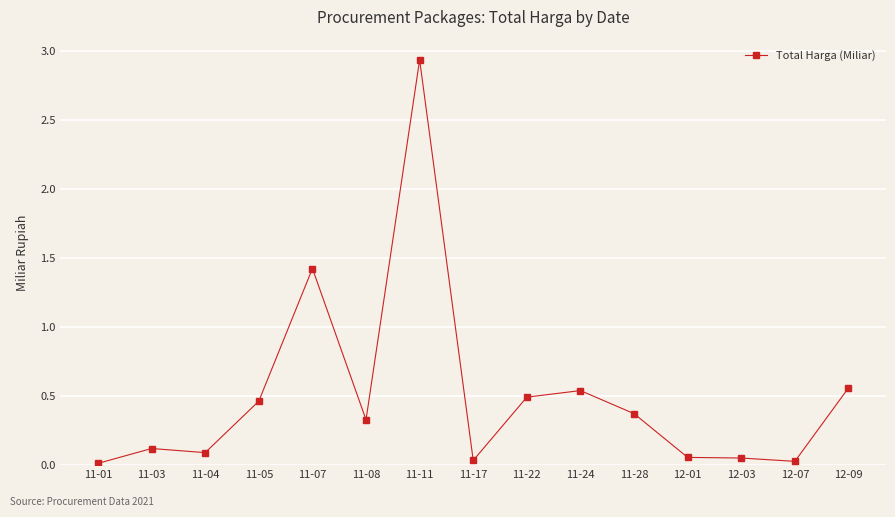

What position from the right is 11-22?

7